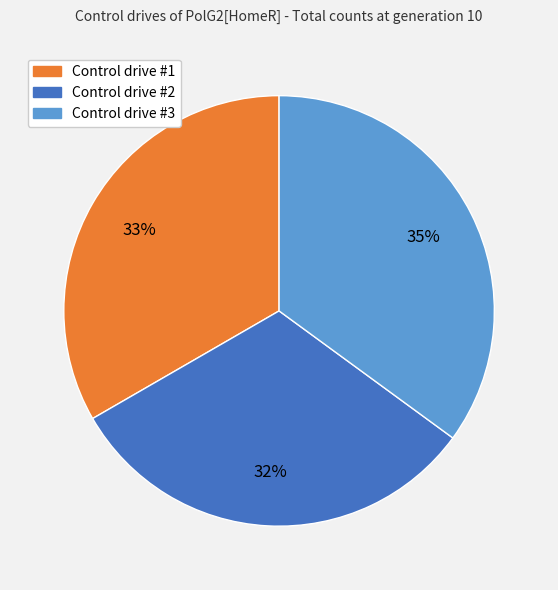

Rank the categories by value from highest to lowest.

Control drive #3, Control drive #1, Control drive #2